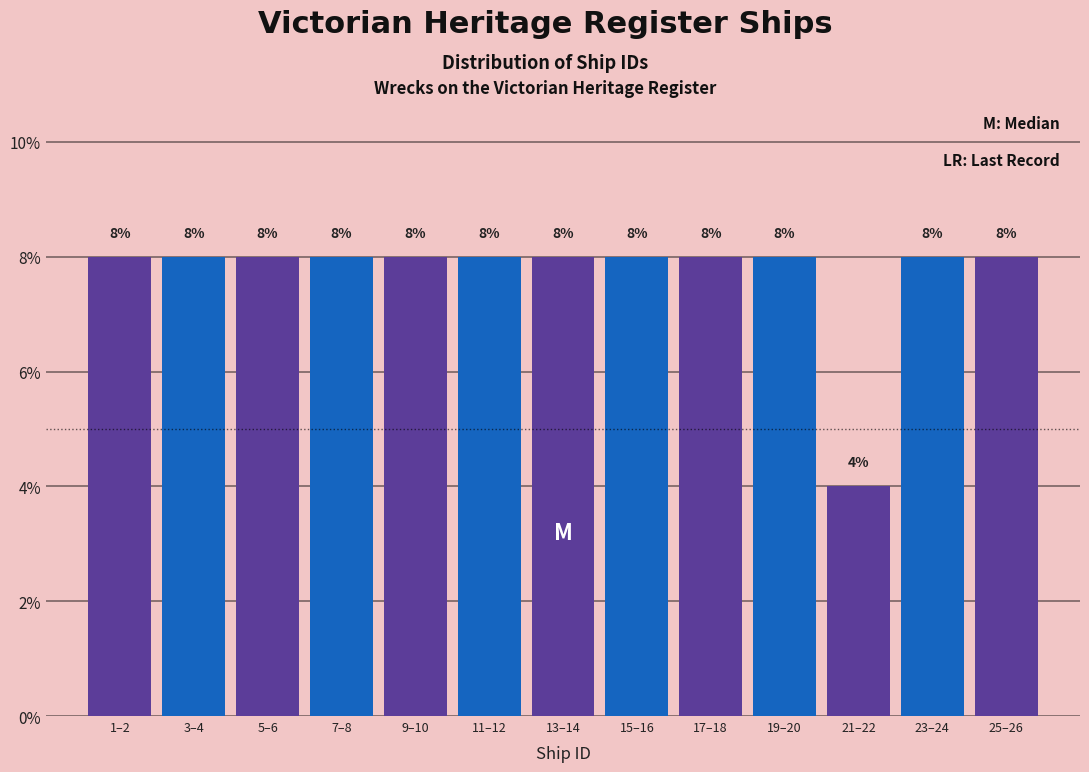

Reading left to right, extract all data points from this chart.

8	8	8	8	8	8	8	8	8	8	4	8	8